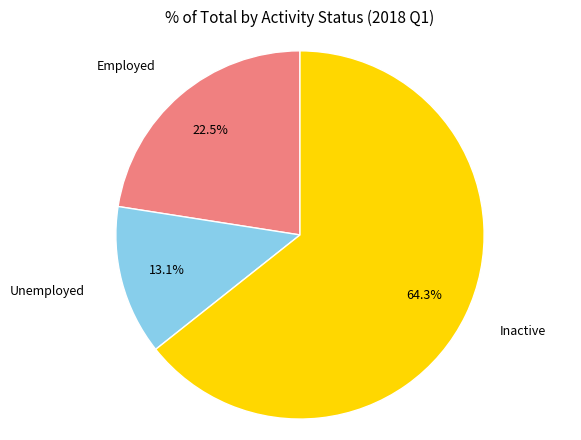

Is there any slice that represents more than half of the pie?

Yes